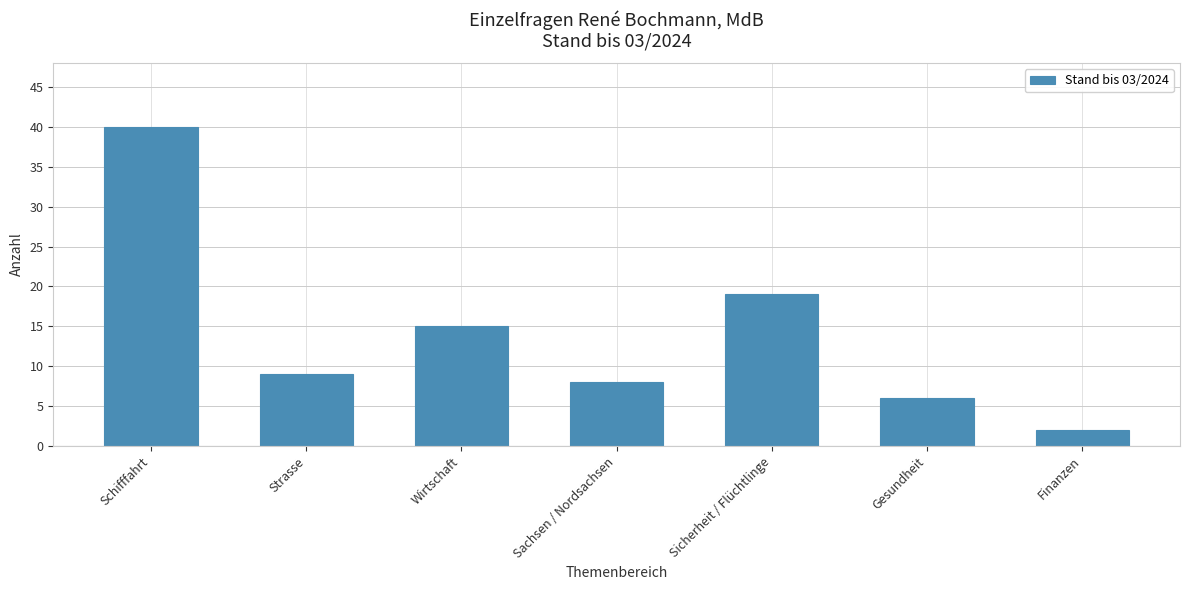

What is the minimum value shown in the chart?

2